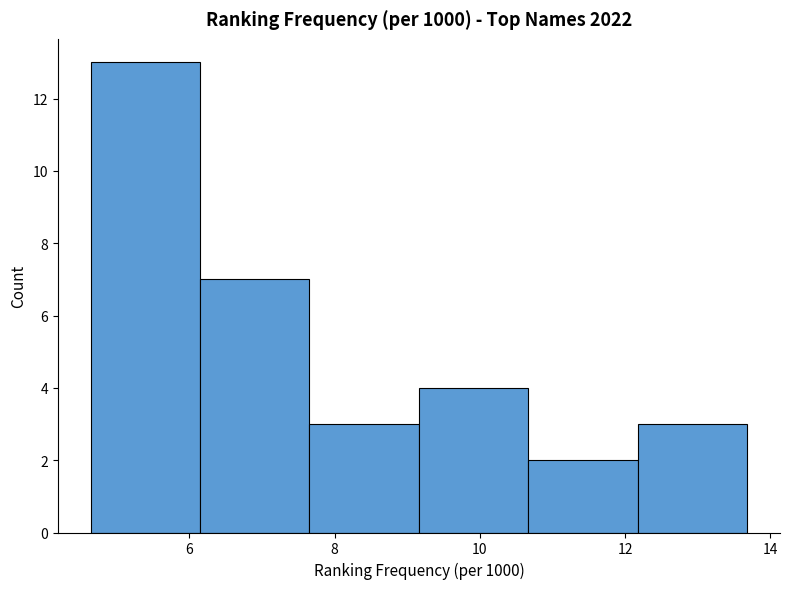

Over which range of the x-axis is the bar tallest?

4.6 to 6.2